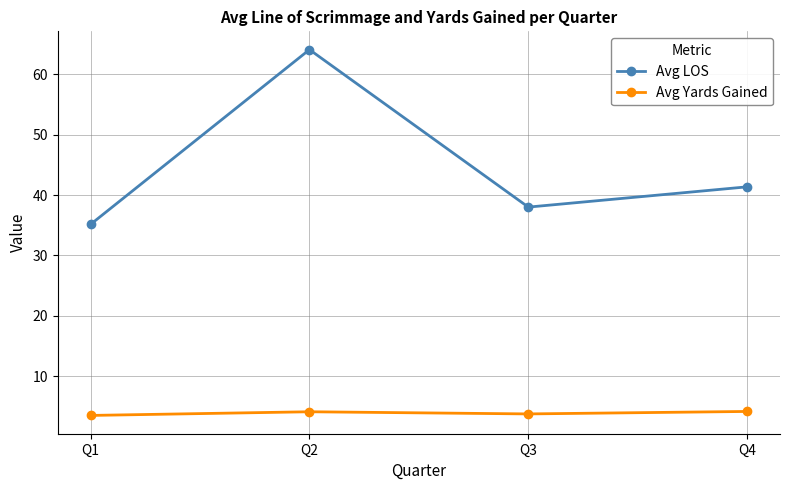

What is the difference between the highest and lowest values at Q3?

34.3